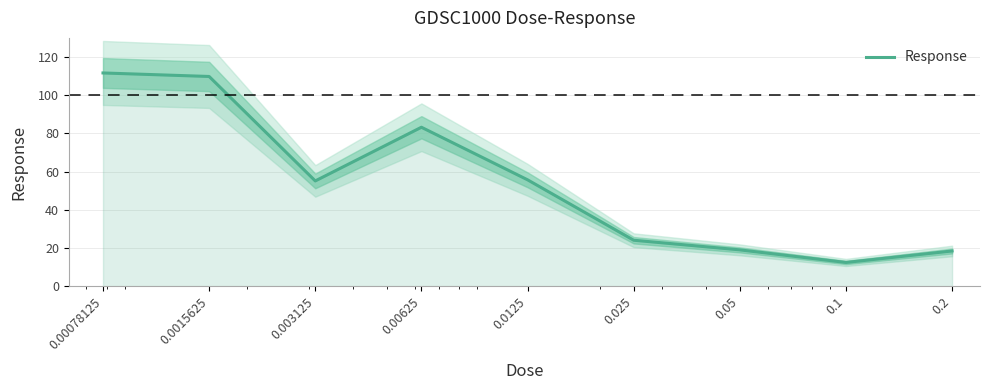

Approximately how many times larger is the value at 0.025 compared to 0.00625?

0.3